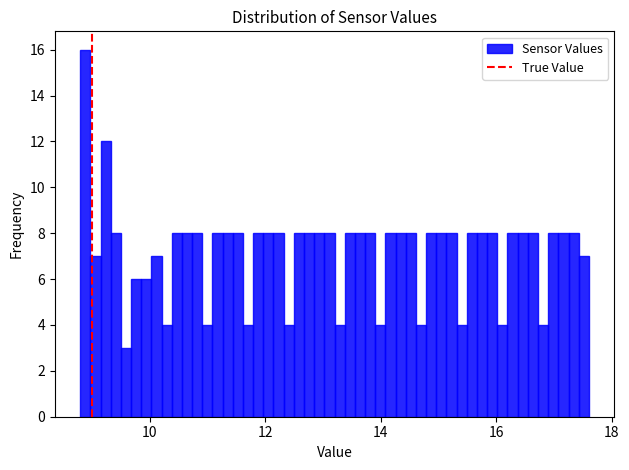

Around what value on the x-axis is the tallest bar? Give the approximate position of its centre, as read against the axis.

8.8